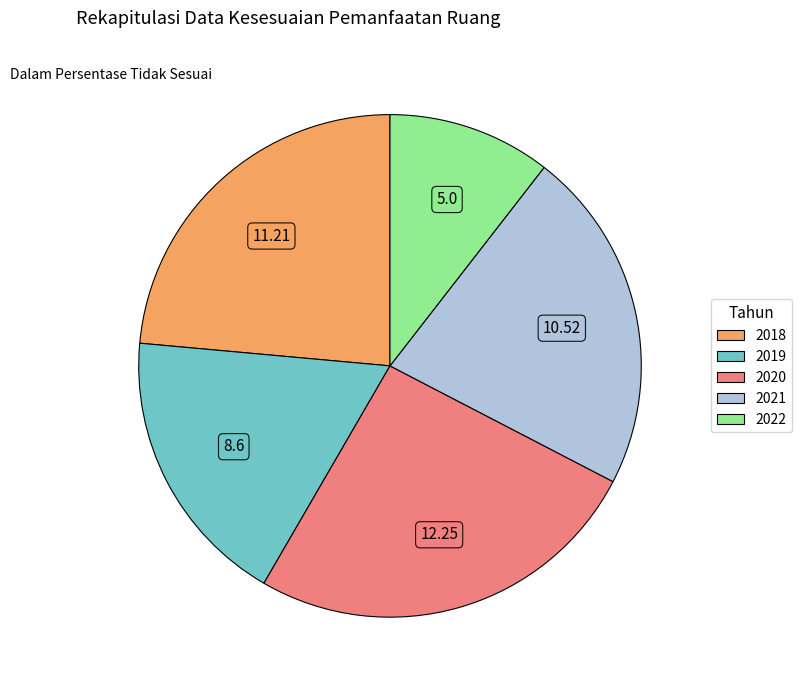

Combined, do 2022 and 2019 account for over 50%?

No